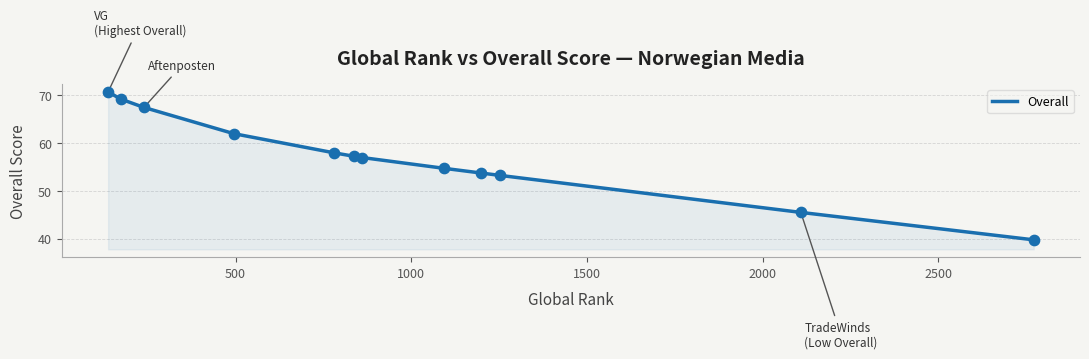

What is the minimum value shown in the chart?

39.8